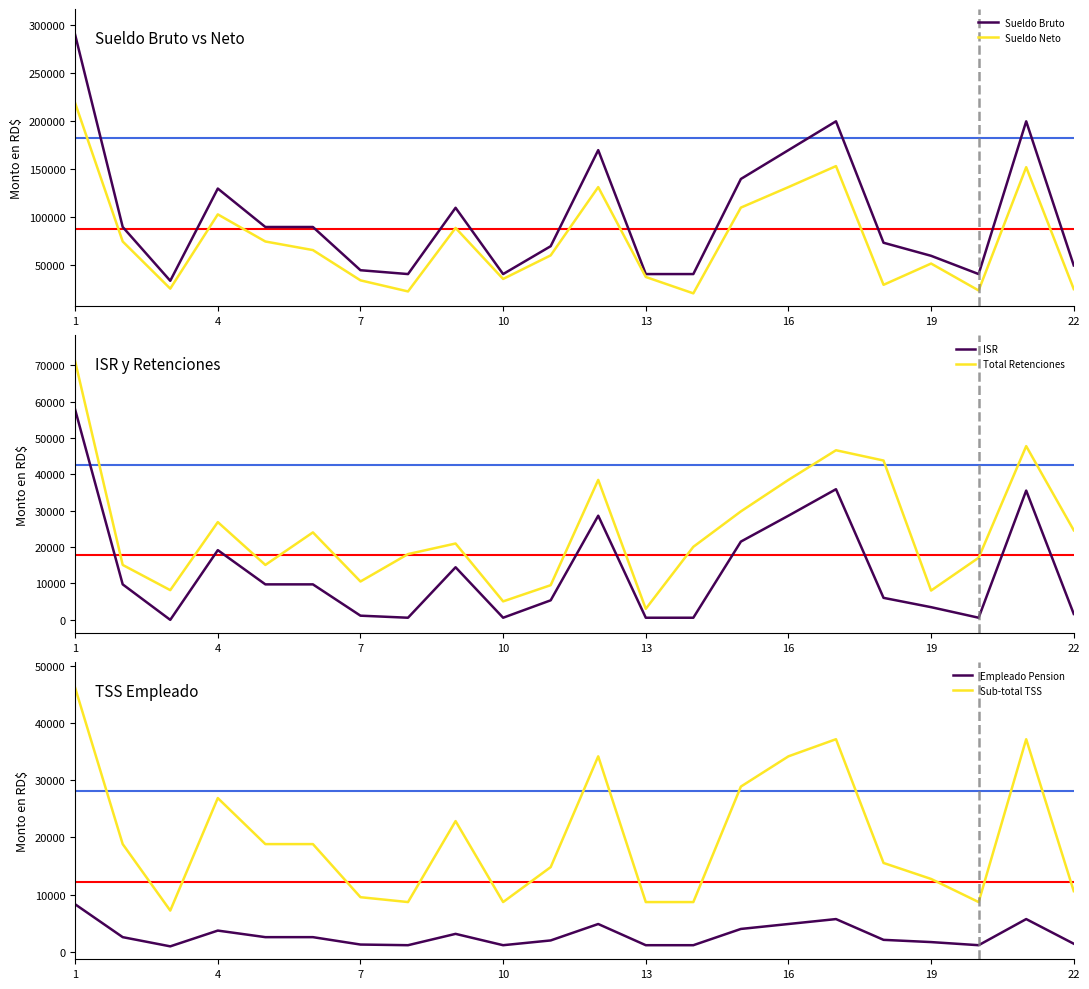

True or false: Sueldo Neto and Sueldo Bruto cross at least once.

False